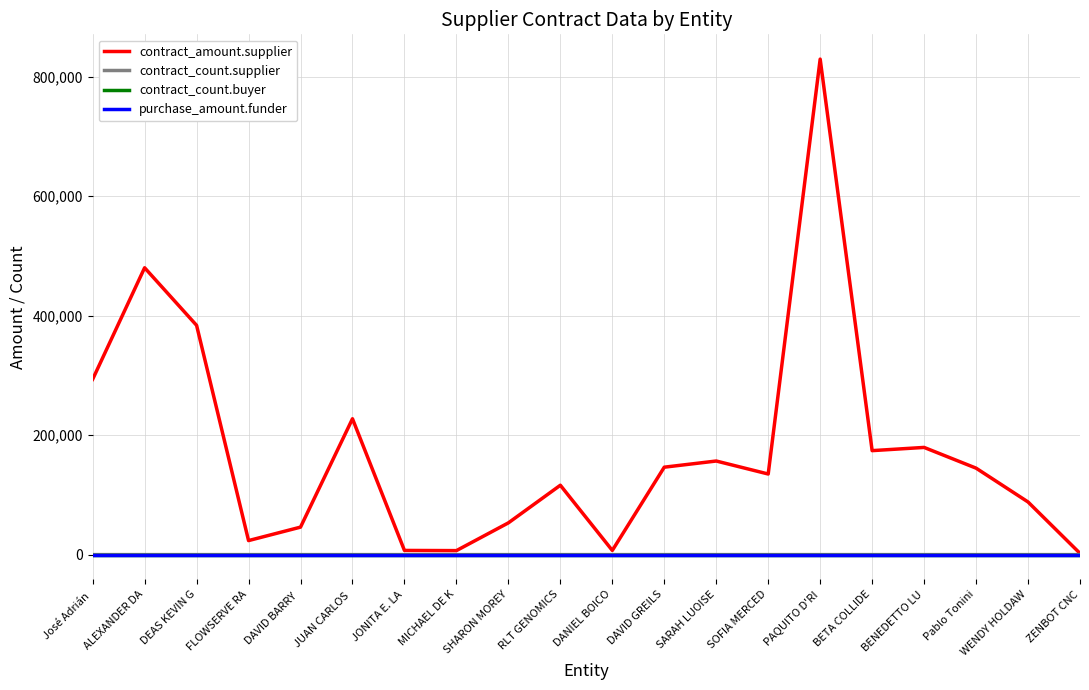

Is this an area chart (filled region under the line)?

No